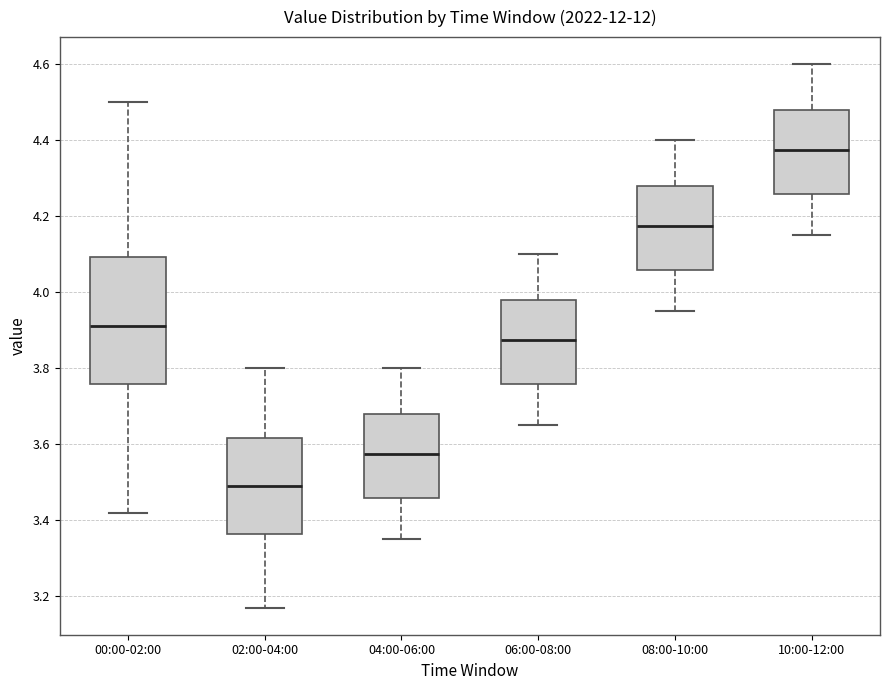

Comparing the boxes themselves (not the whiskers), which one is the tallest?

00:00-02:00